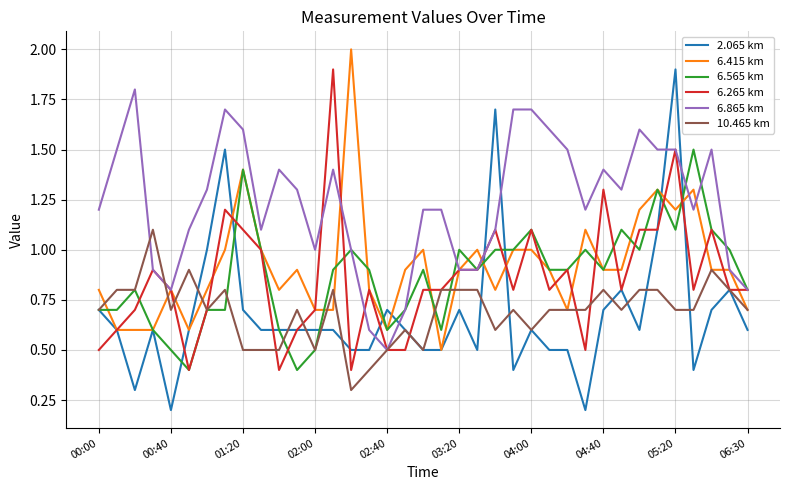

Which series has the widest spread of values?

2.065 km